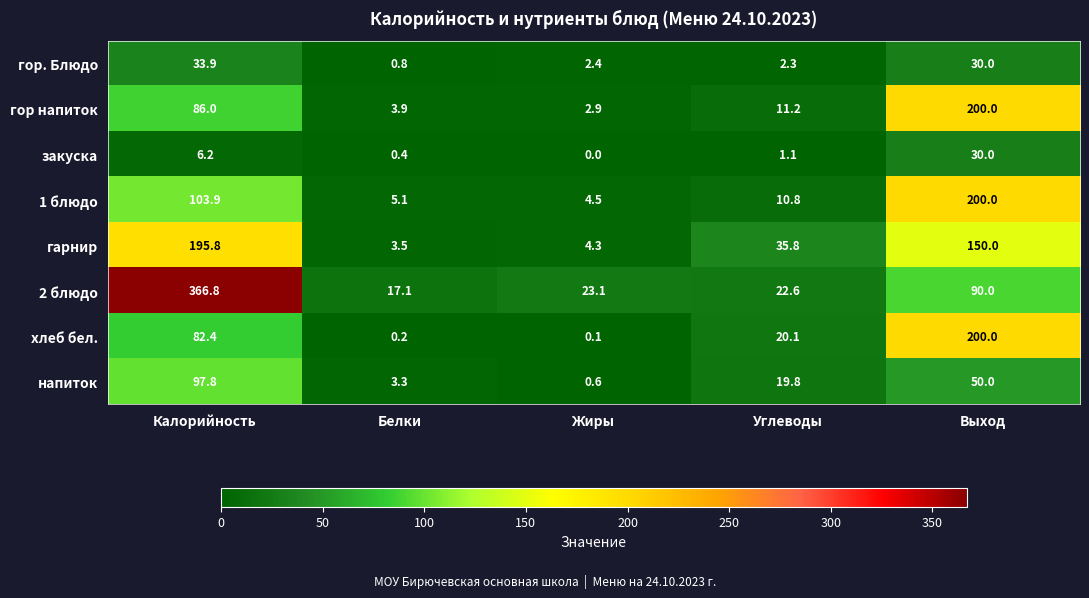

True or false: напиток has a value of 27.0 at Выход.

False